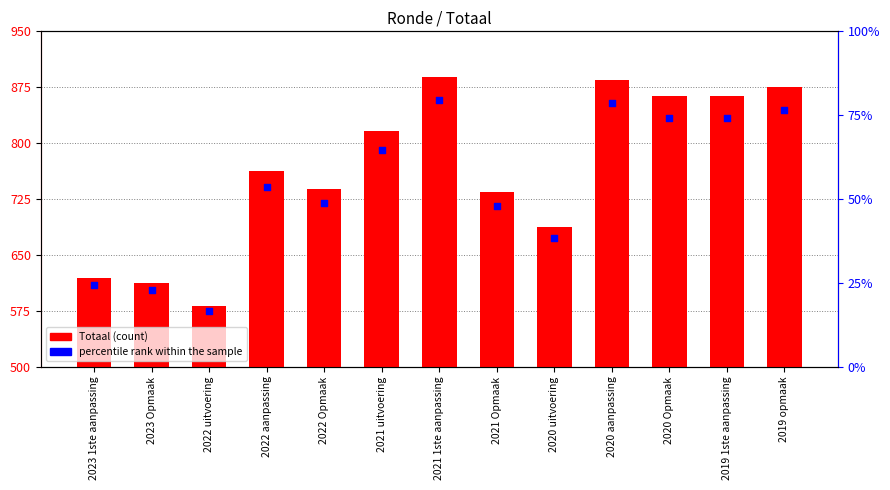

At how many categories does at least one series exceed 649?

10